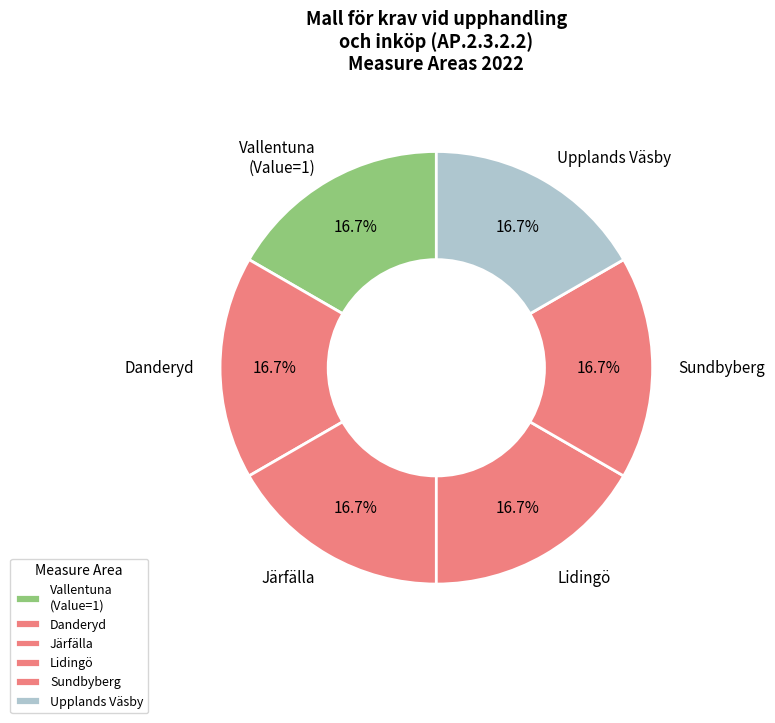

Count the number of slices in the pie.

6